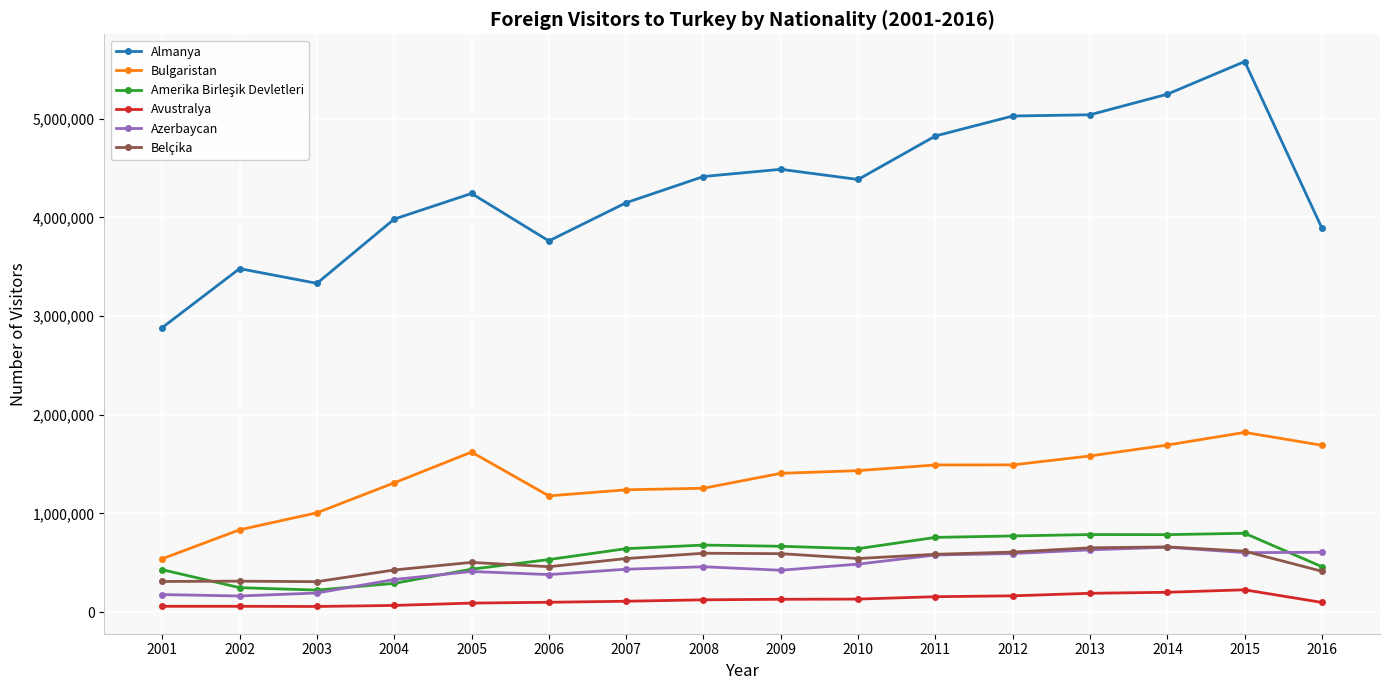

What is the difference between the highest and lowest values at 2008?

4291125